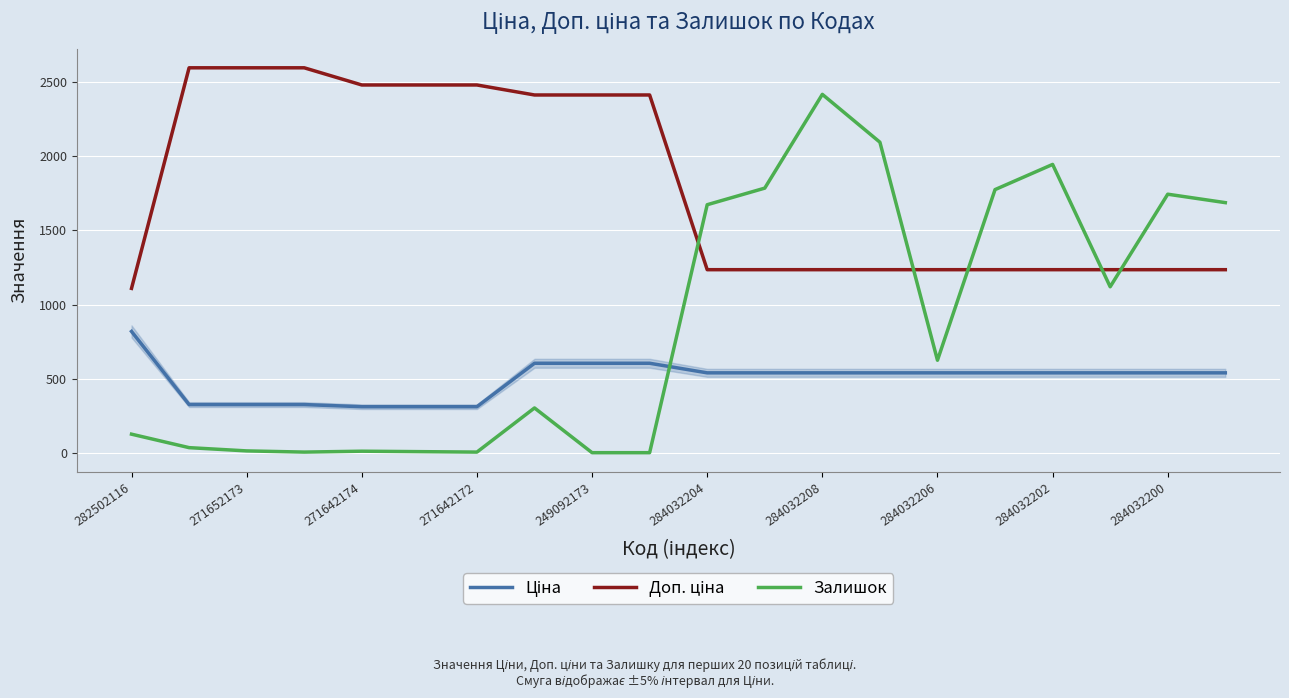

Which series has the widest spread of values?

Залишок